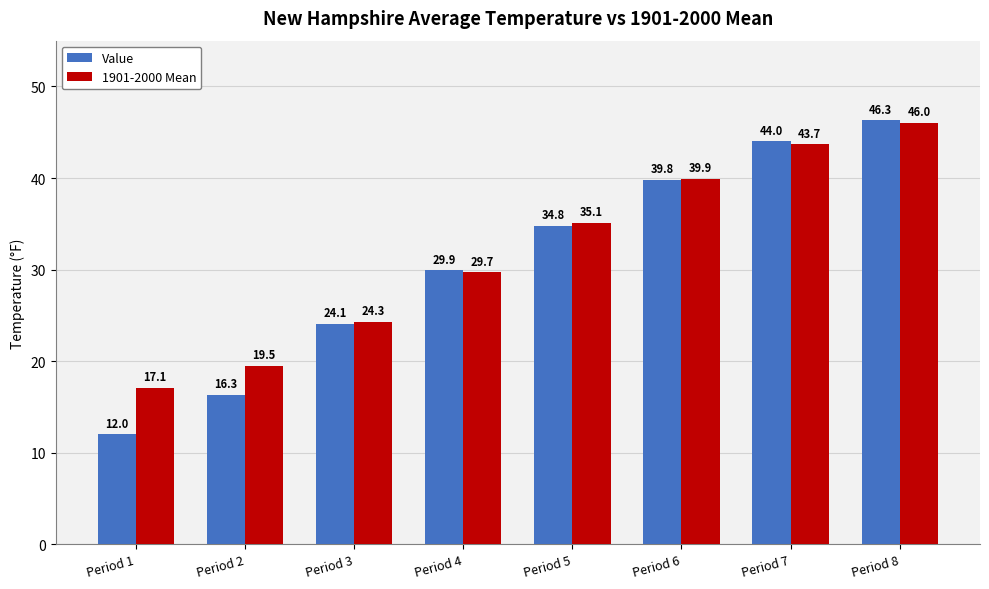

The Value series shows 29.9 at Period 4. True or false?

True